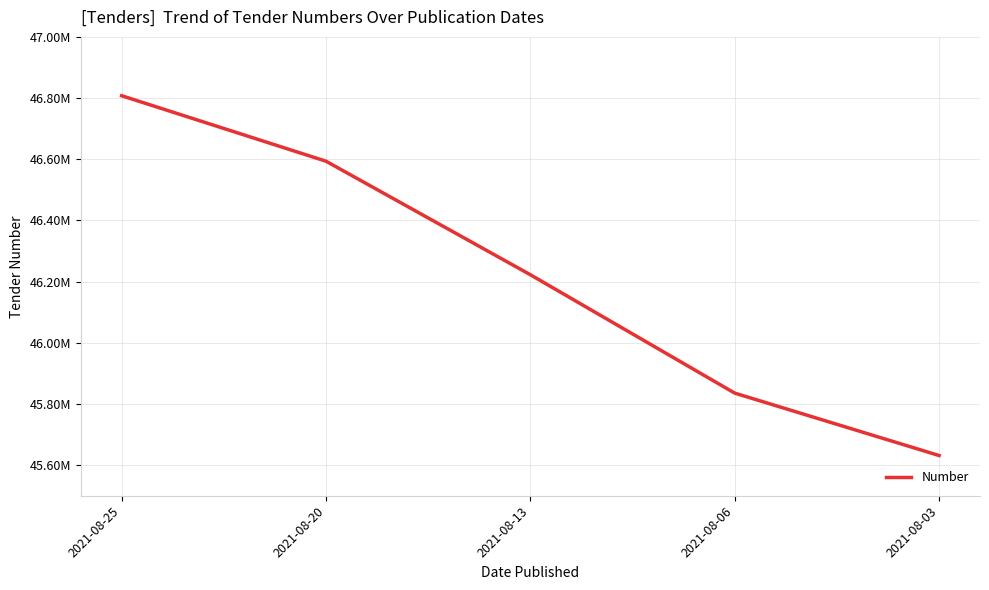

What is the sum of the values at 2021-08-03 and 2021-08-06?

91466937